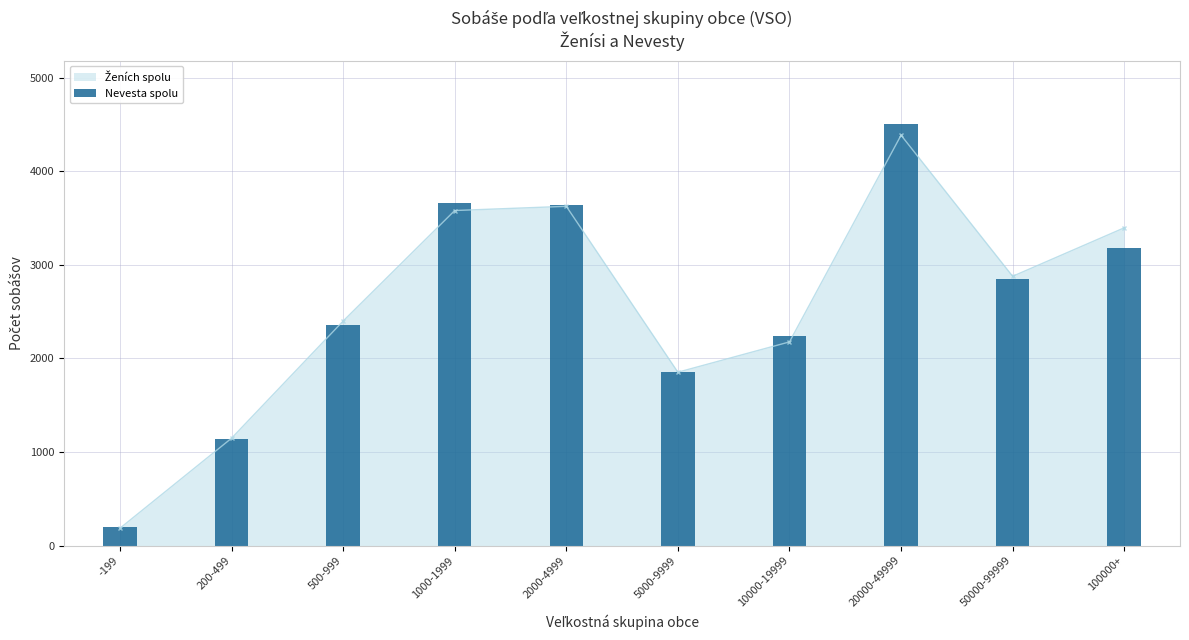

How many values are below 2845?

5